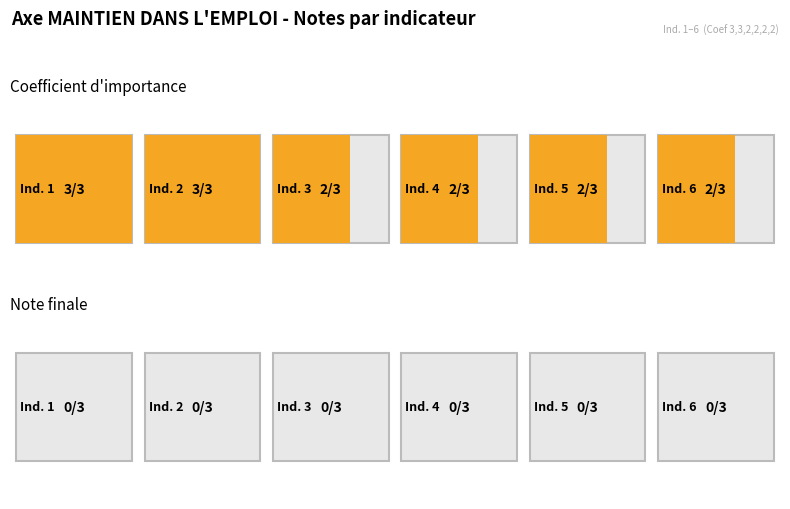

Is the value of Coefficient at Ind. 1 greater than the value of Note finale at Ind. 1?

Yes